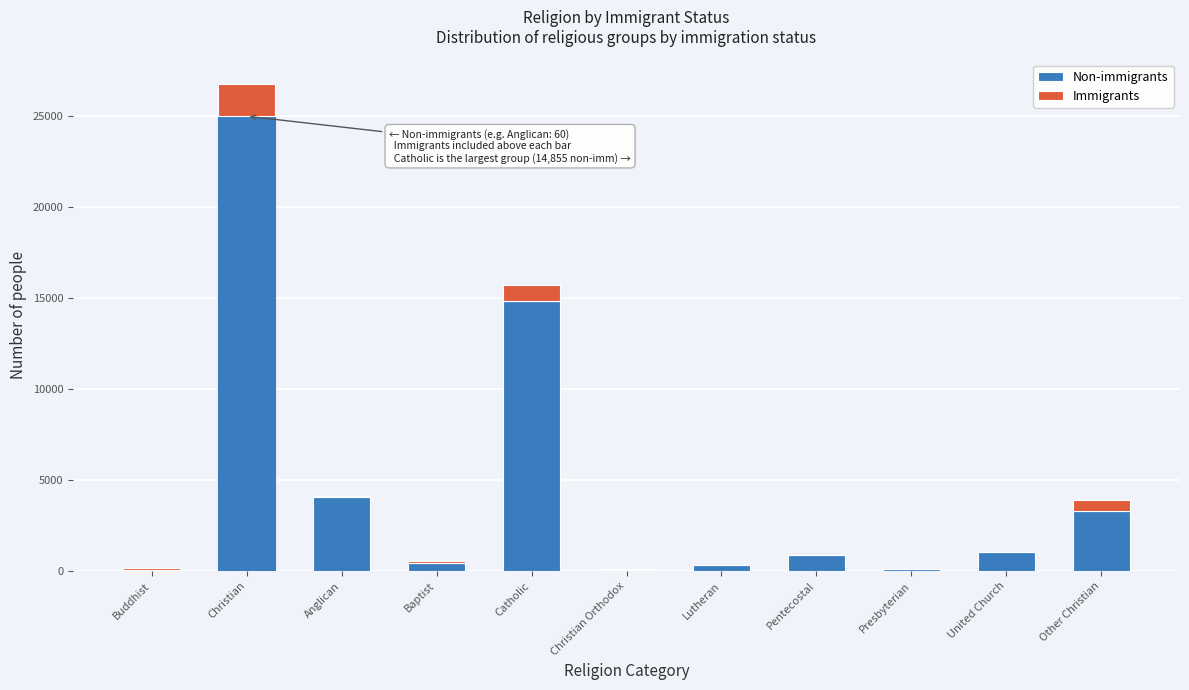

Where is Non-immigrants nearest to the value 12527?

Catholic